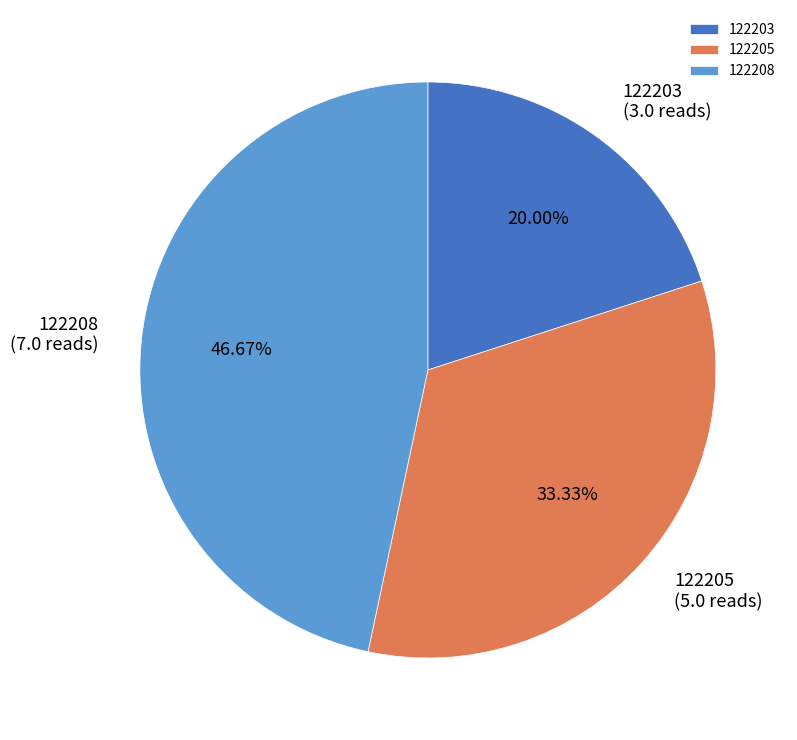

Which category has the smallest portion of the pie?

122203